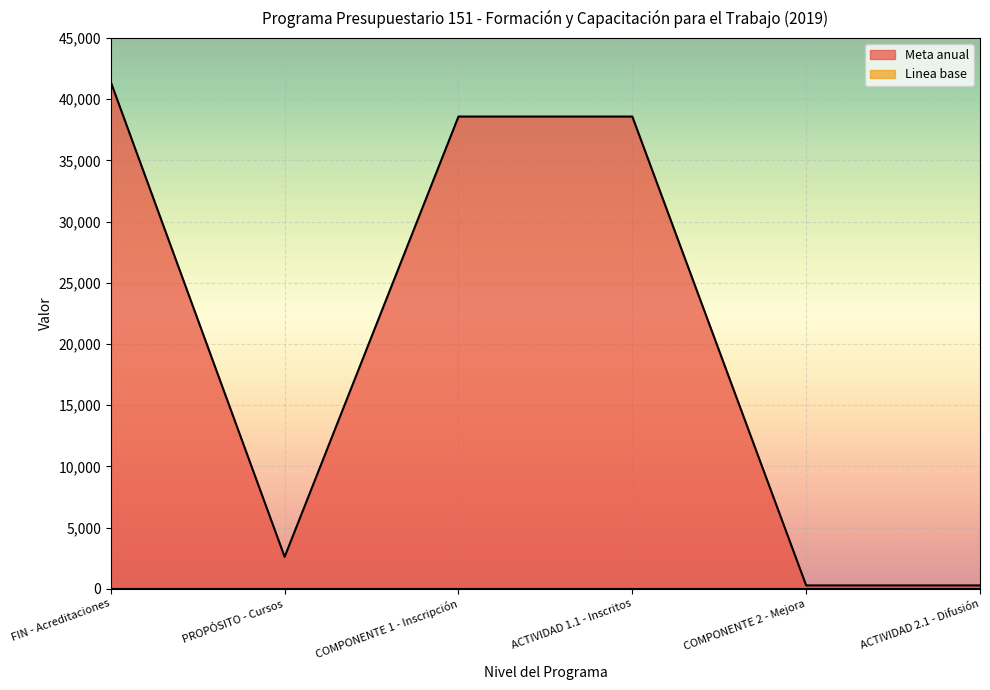

What is the label of the 6th point from the right?

FIN - Acreditaciones